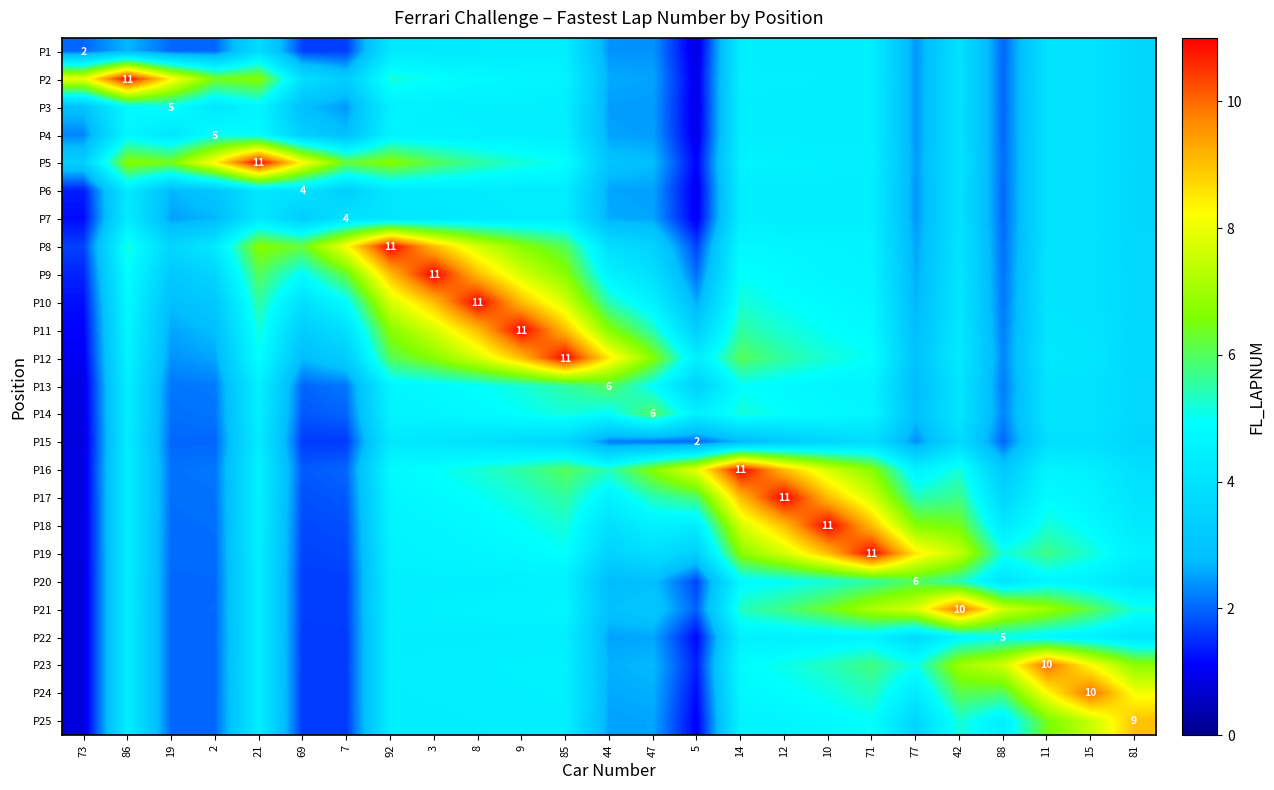

What is the greatest value displayed?

11.0